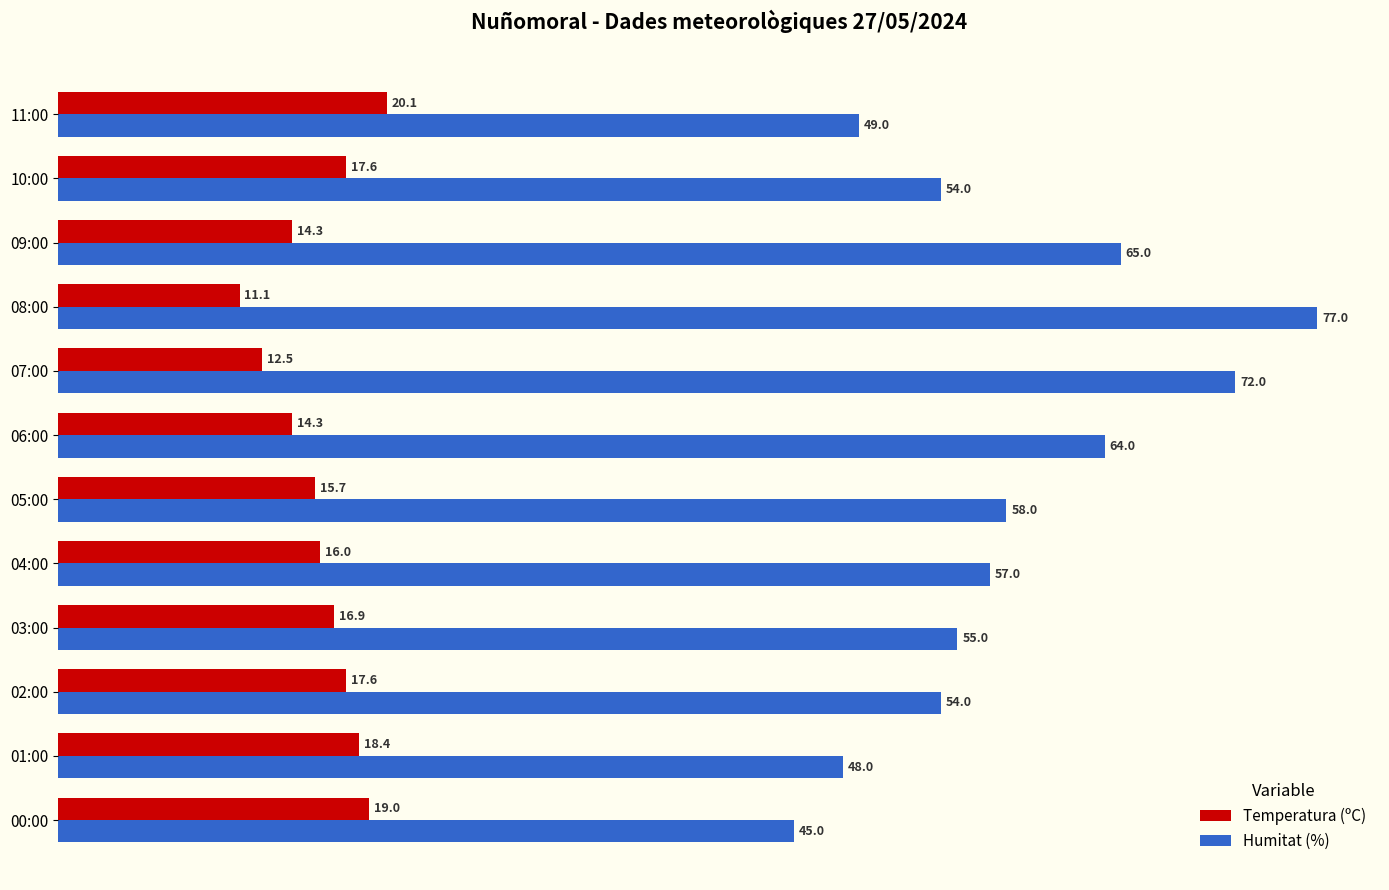

The Humitat (%) series shows 91.3 at 04:00. True or false?

False